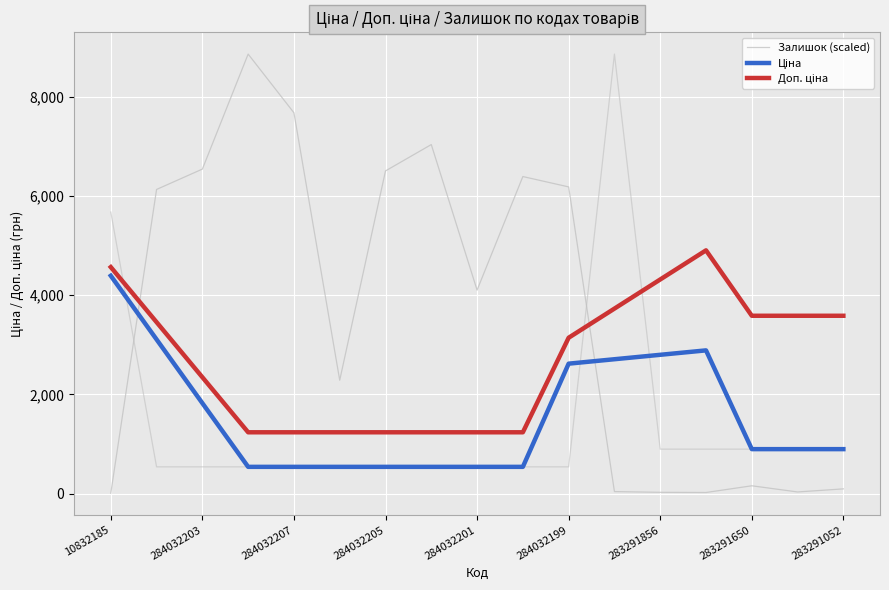

Is this an area chart (filled region under the line)?

No